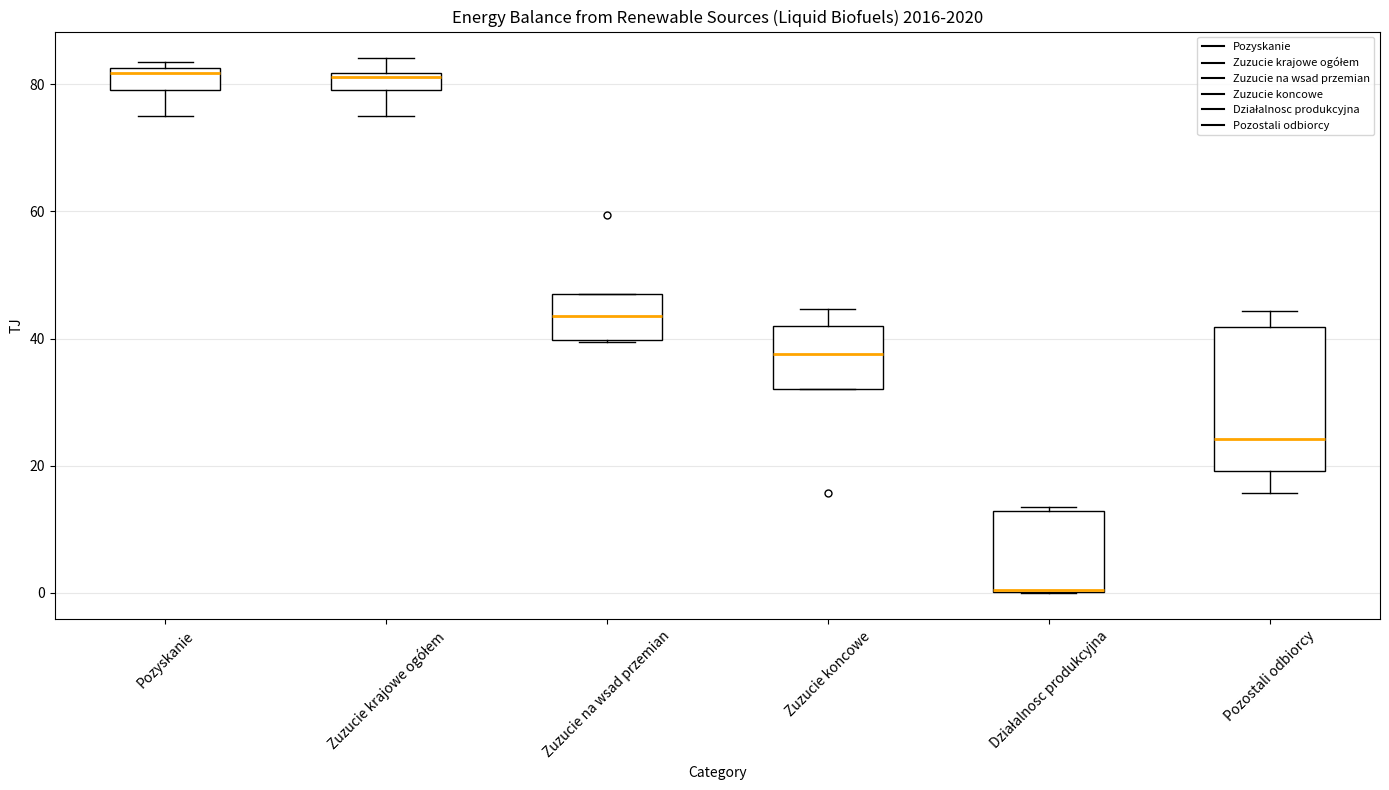

Where does the upper whisker of the box for Pozostali odbiorcy end on the y-axis? The values are not printed on the chart, so give them approximately, as read against the axis.

44